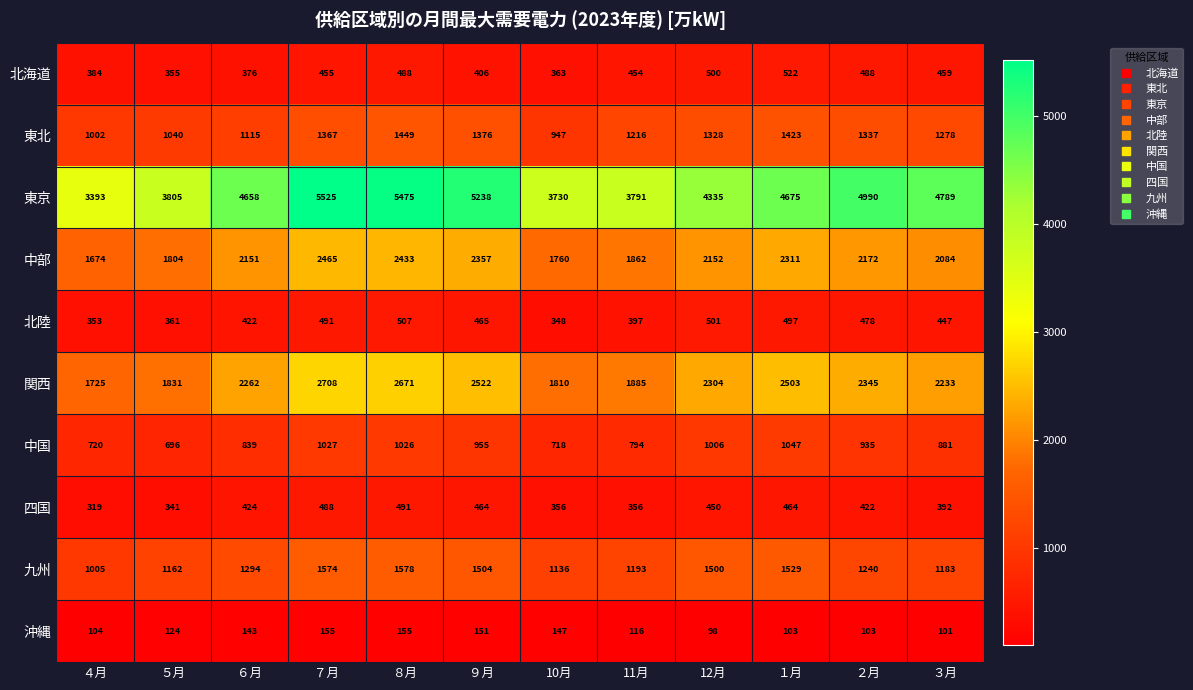

Is the value of 中国 at 11月 greater than the value of 中部 at ９月?

No